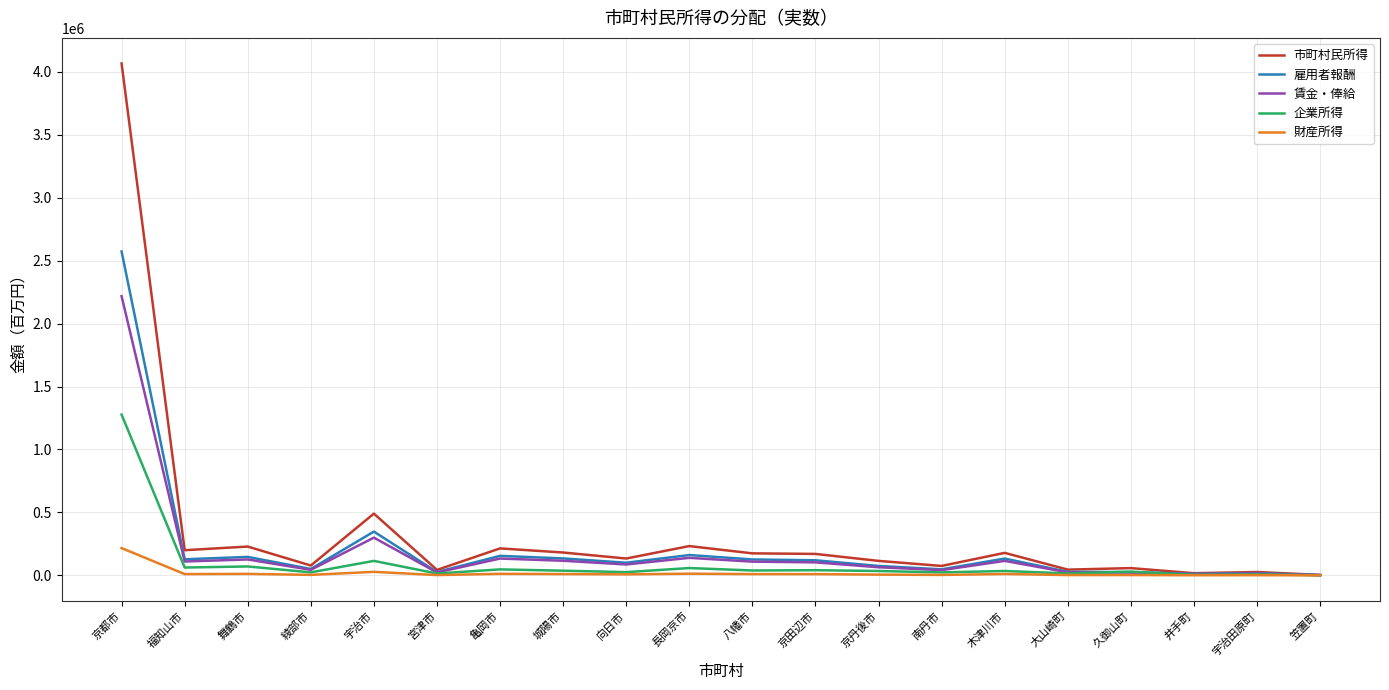

What is the minimum value shown in the chart?

152